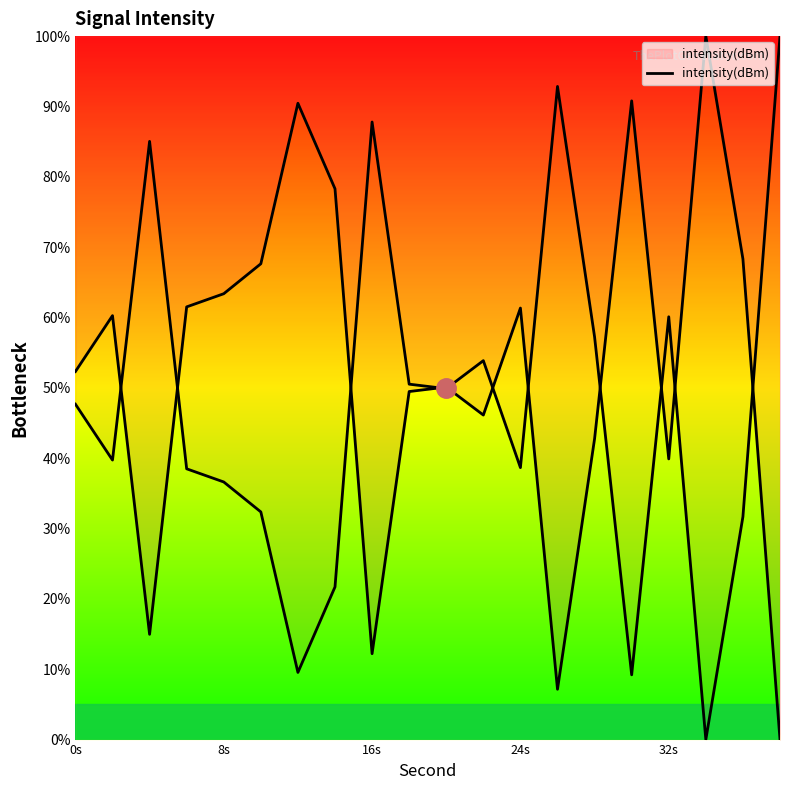

Reading left to right, extract all data points from this chart.

52.3	60.3	15.0	61.5	63.4	67.6	90.5	78.3	12.2	49.5	50.1	46.1	61.3	7.2	42.8	90.8	39.9	100.0	68.3	0.0